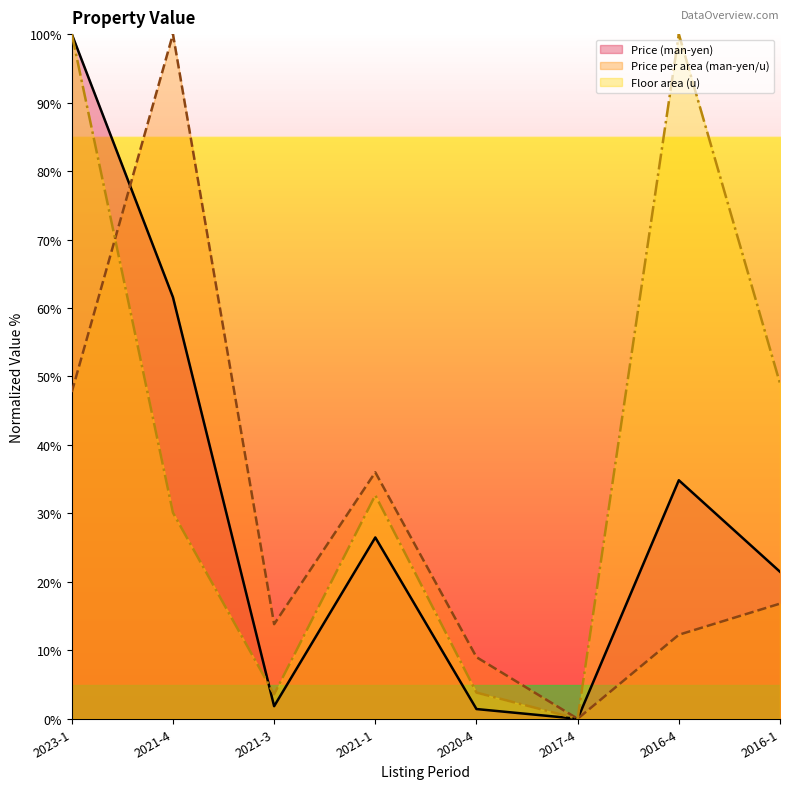

What is the label of the 2nd point from the right?

2016-4